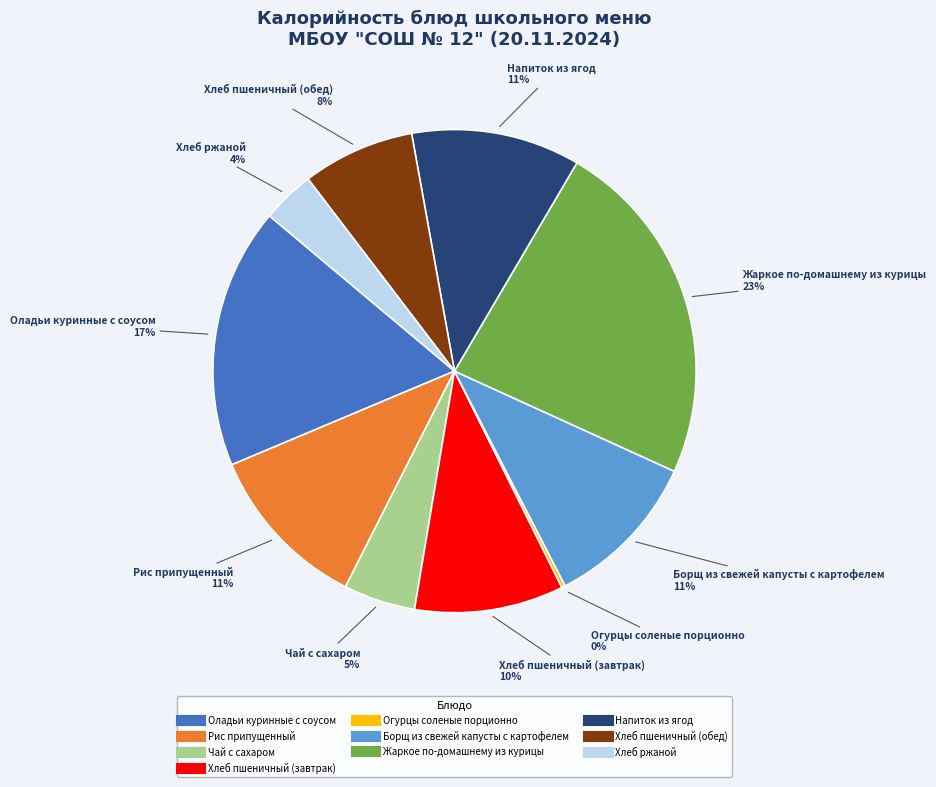

Between Оладьи куринные с соусом and Хлеб ржаной, which is larger?

Оладьи куринные с соусом